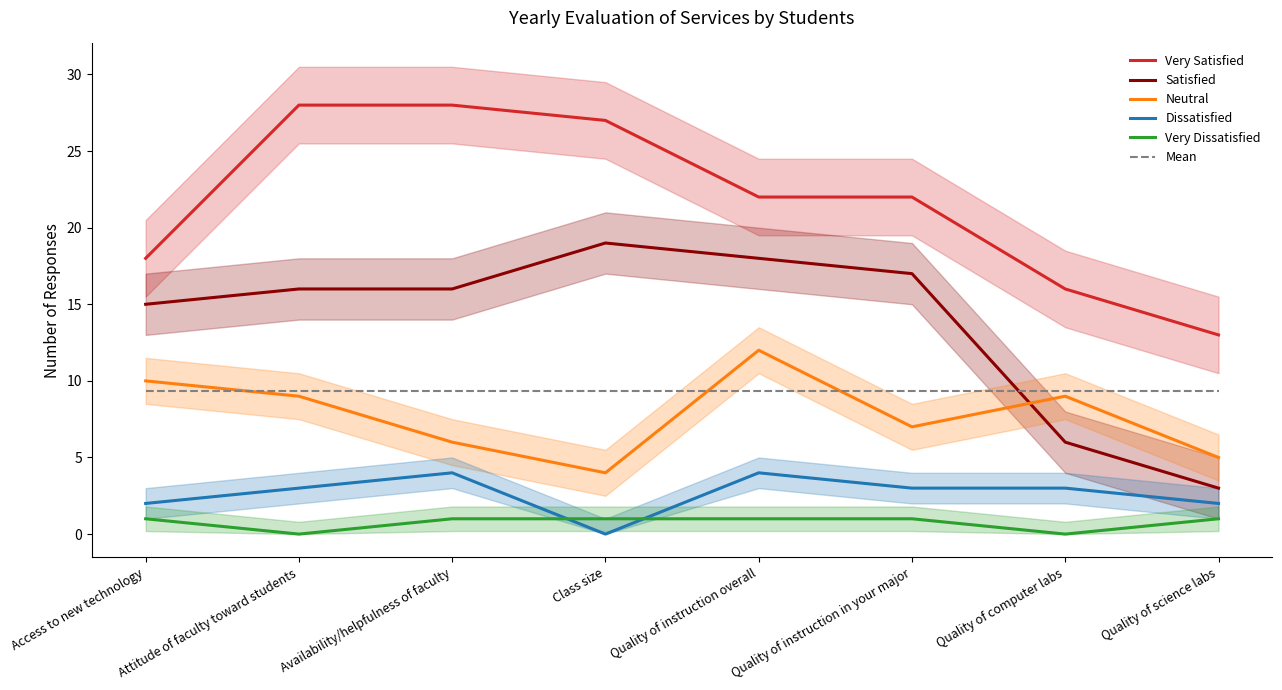

True or false: Neutral and Very Satisfied cross at least once.

False